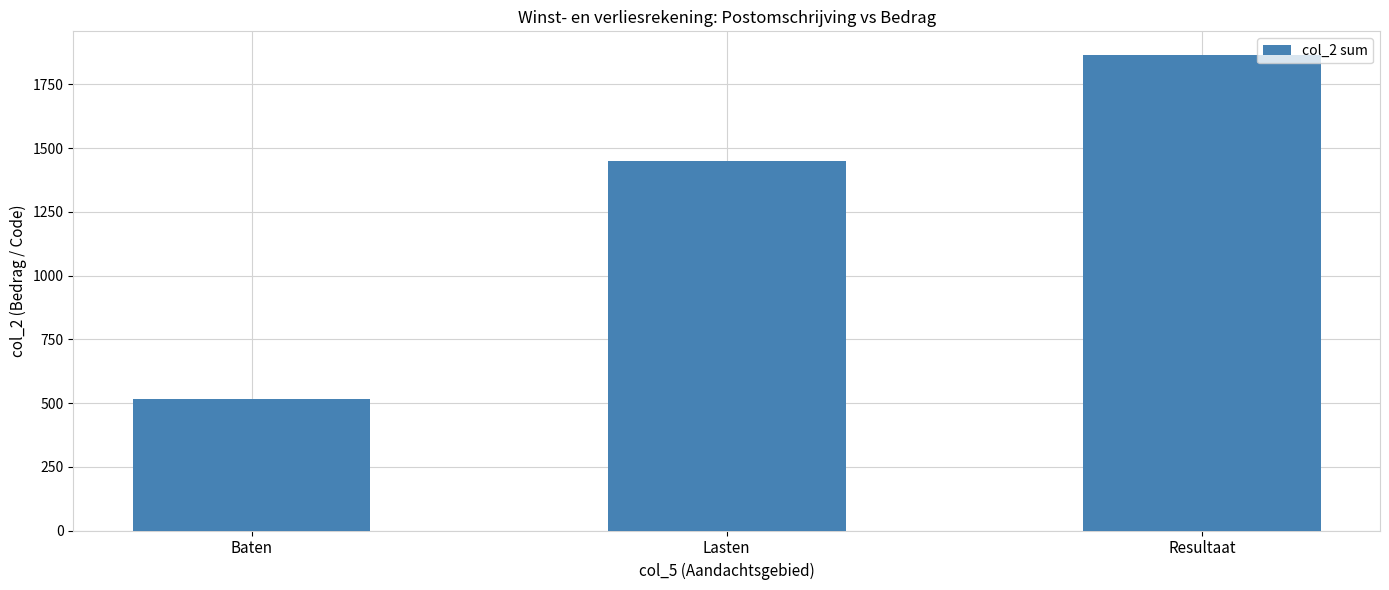

The chart shows a value of 1865 at Resultaat. True or false?

True